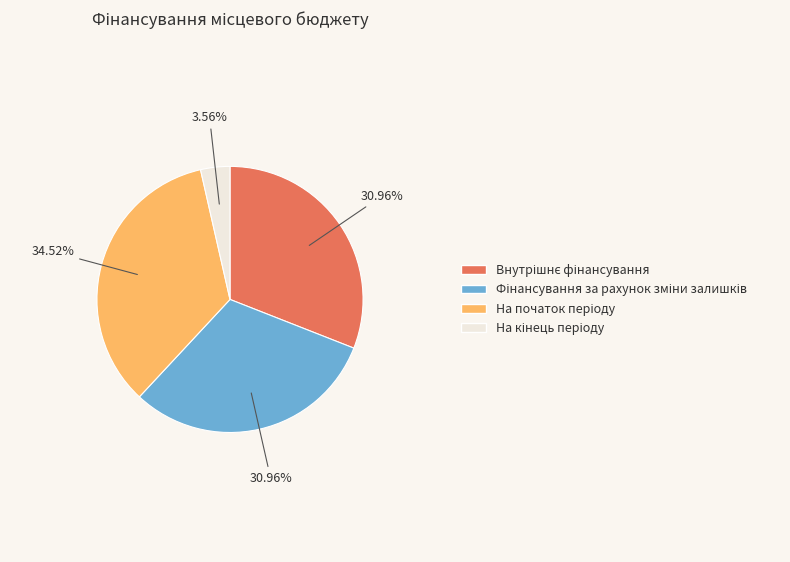

Does На початок періоду account for over 50% of the chart?

No